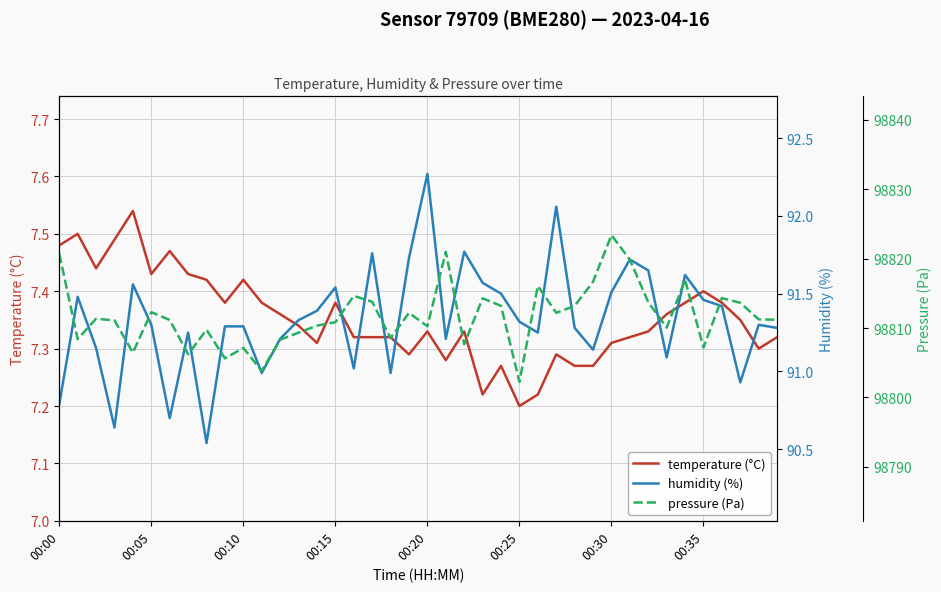

True or false: humidity (%) and temperature (°C) cross at least once.

False